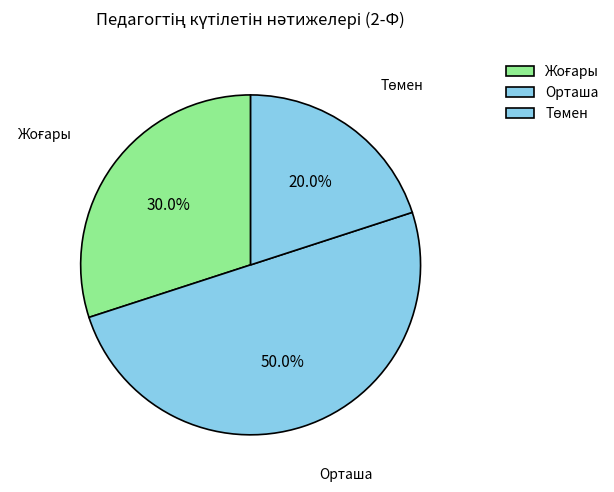

How many segments does this pie chart have?

3